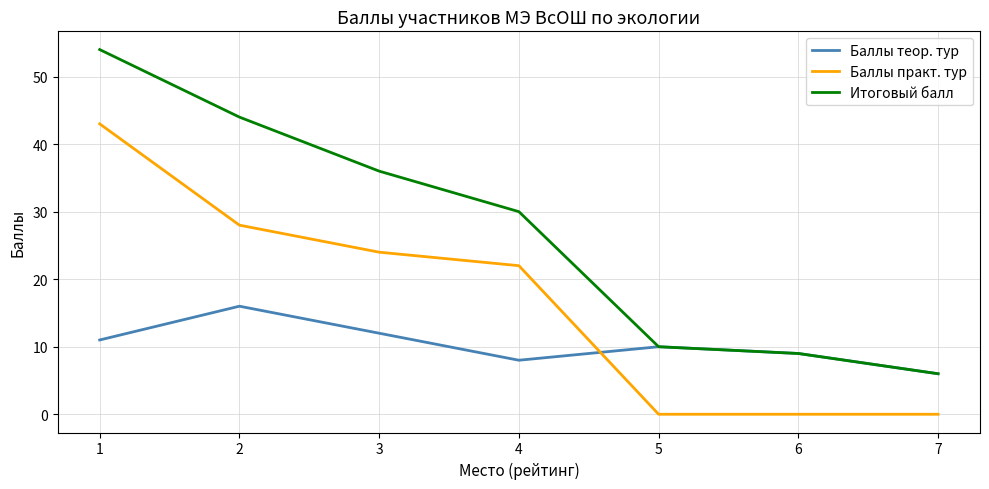

At which label is Баллы практ. тур closest to 21?

4